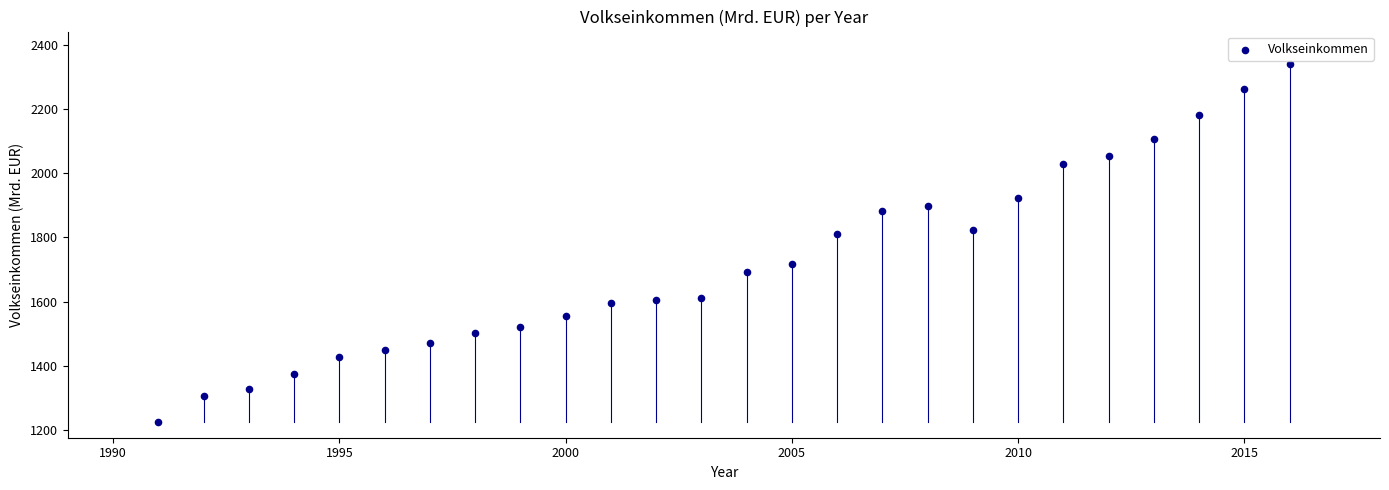

What is the range of Y values (max minus min)?

1114.2